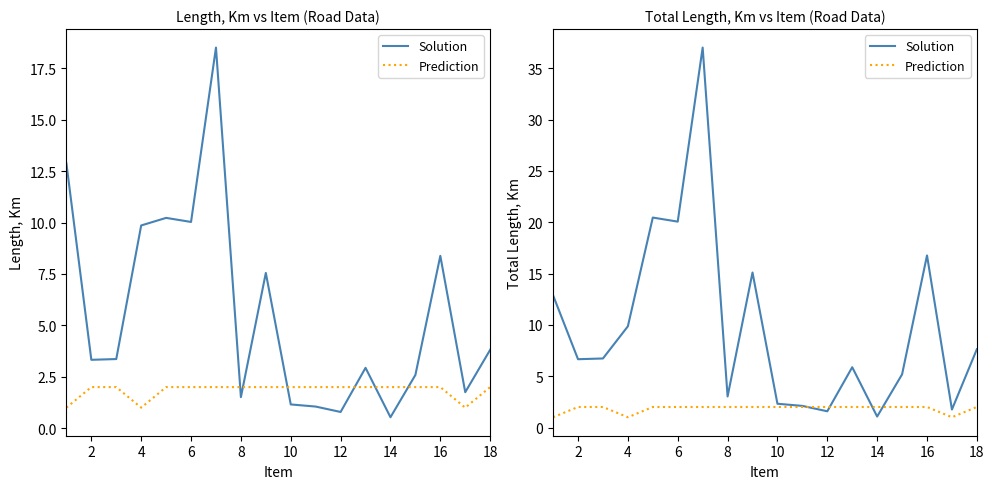

True or false: Solution and Prediction cross at least once.

True